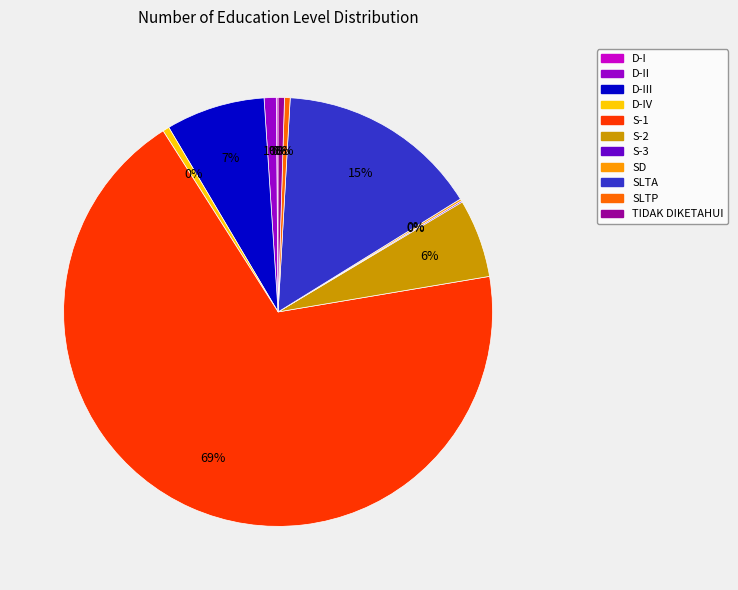

Is there a majority slice in this chart?

Yes